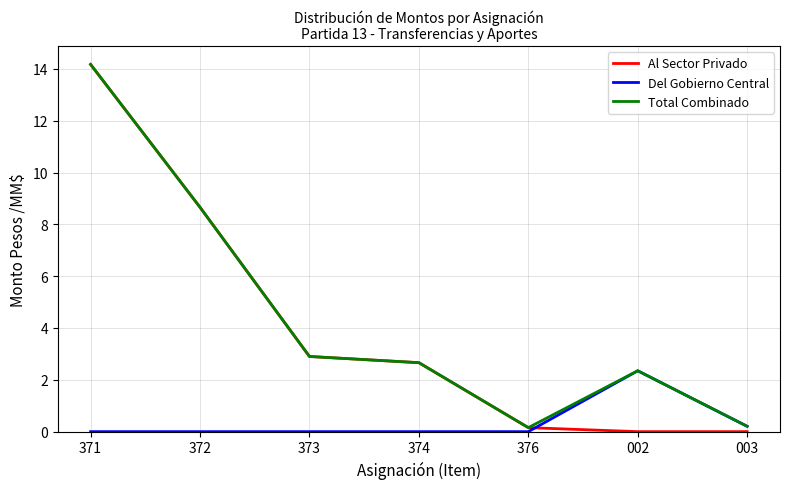

At which category does Total Combinado reach its first local peak?

002